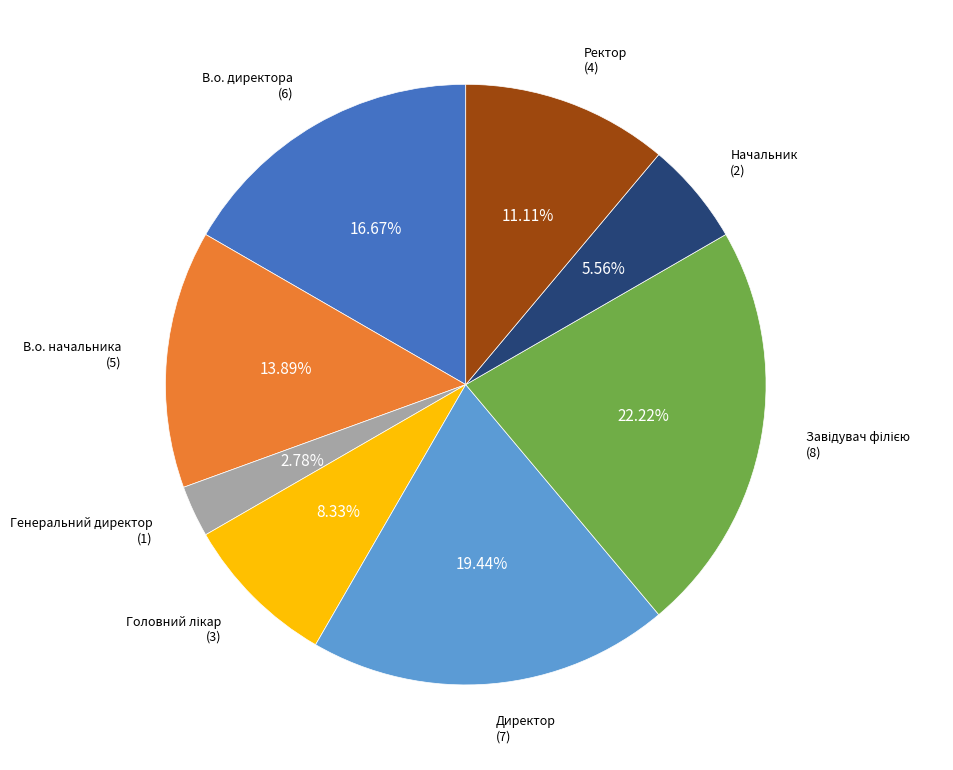

Which category has the smallest portion of the pie?

Генеральний директор